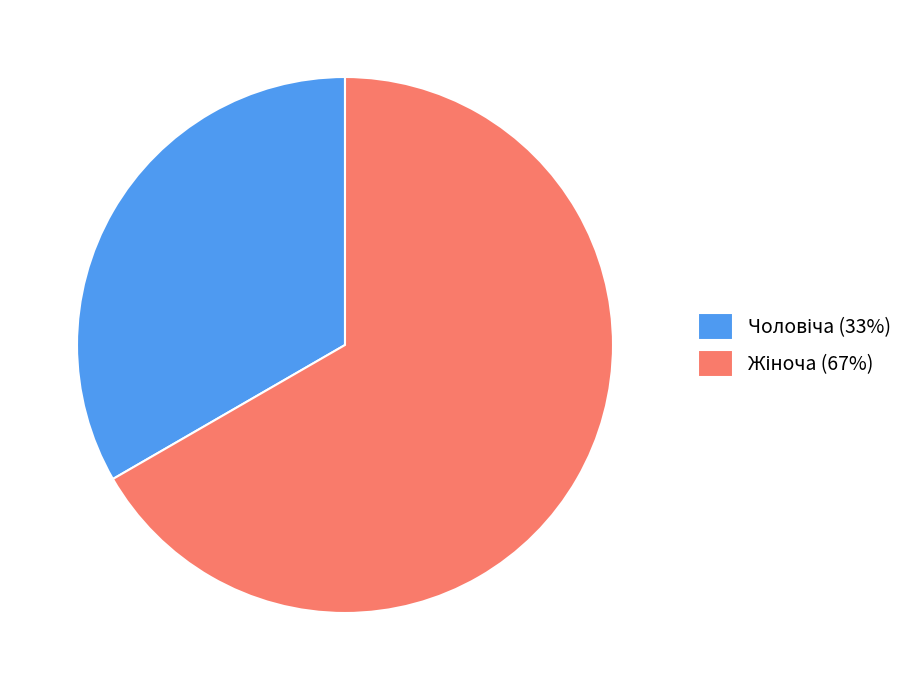

Does any single category account for the majority?

Yes